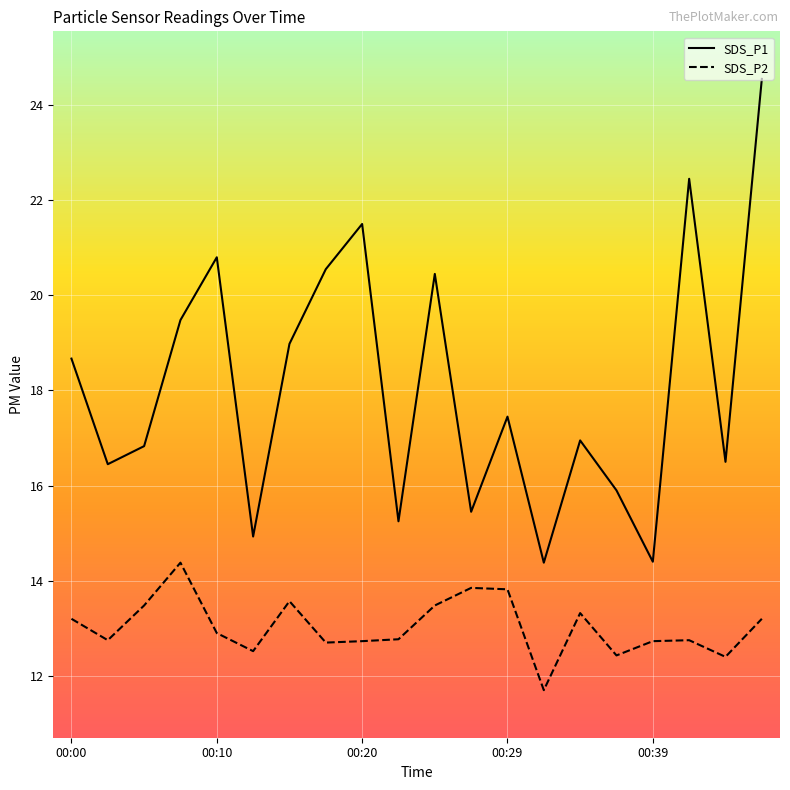

Rank the series by their average value, from lowest to highest.

SDS_P2, SDS_P1